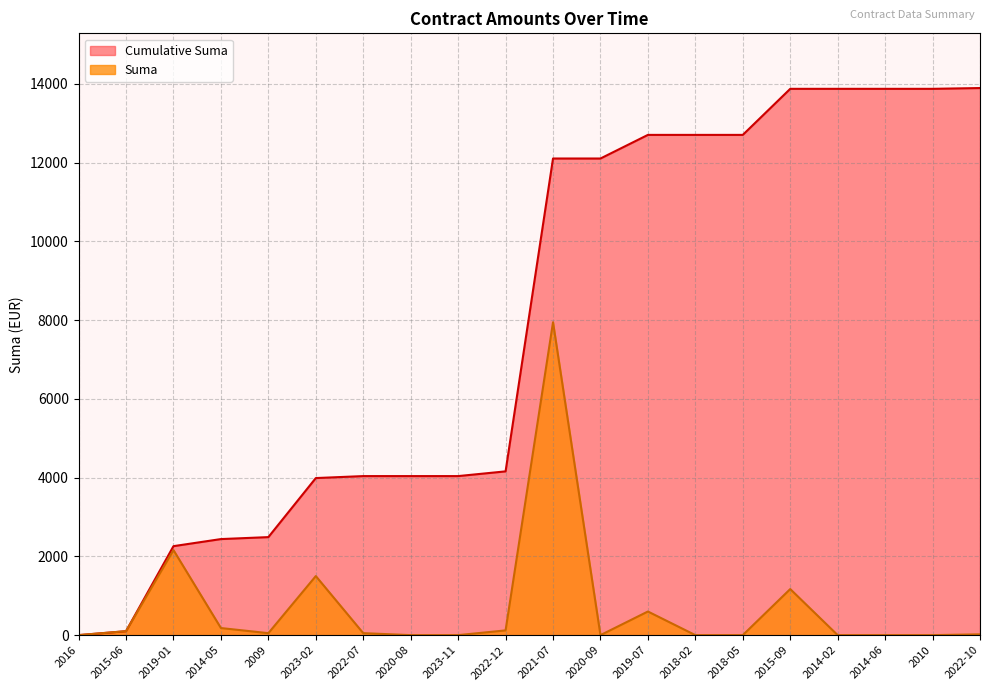

Reading left to right, list all the values displayed in this chart.

Suma: 0.0	100.0	2160.0	179.8	49.8	1500.0	50.0	0.0	0.0	120.0	7947.0	0.0	600.0	0.0	0.0	1170.0	0.0	0.0	0.0	20.0
Suma_cumulative: 0.0	100.0	2260.0	2439.8	2489.6	3989.6	4039.6	4039.6	4039.6	4159.6	12106.6	12106.6	12706.6	12706.6	12706.6	13876.6	13876.6	13876.6	13876.6	13896.6